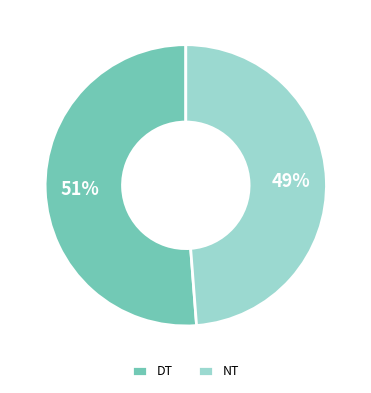

How many slices are in this pie chart?

2